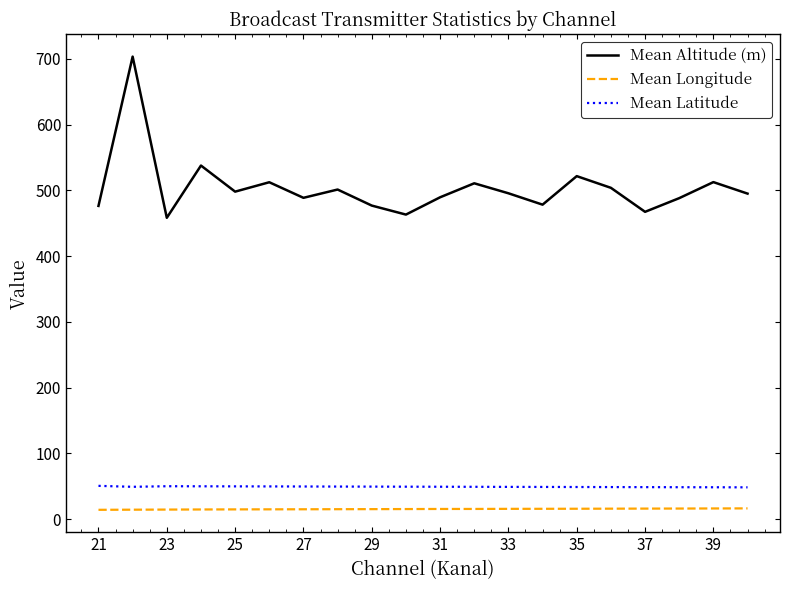

Which series has the widest spread of values?

Mean Altitude (m)